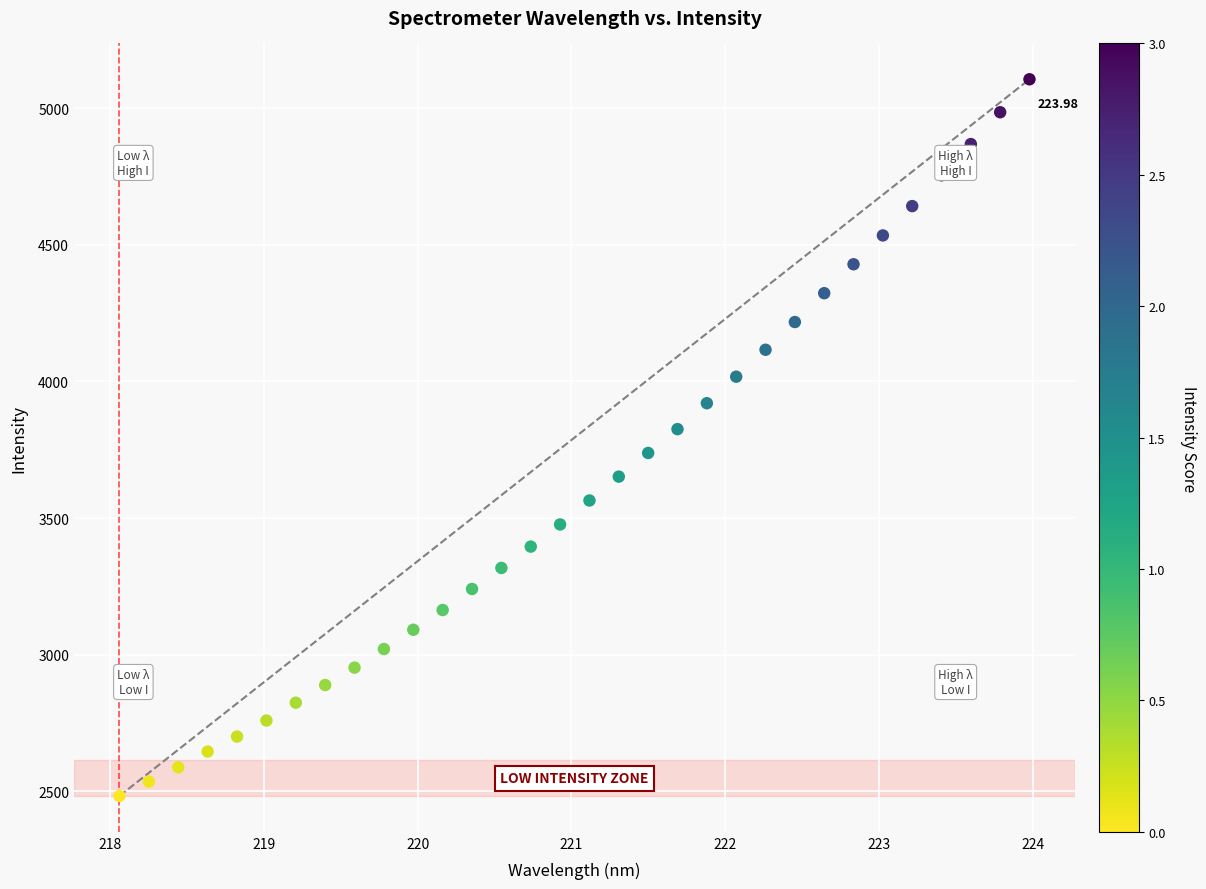

What is the range of Y values (max minus min)?

2623.3